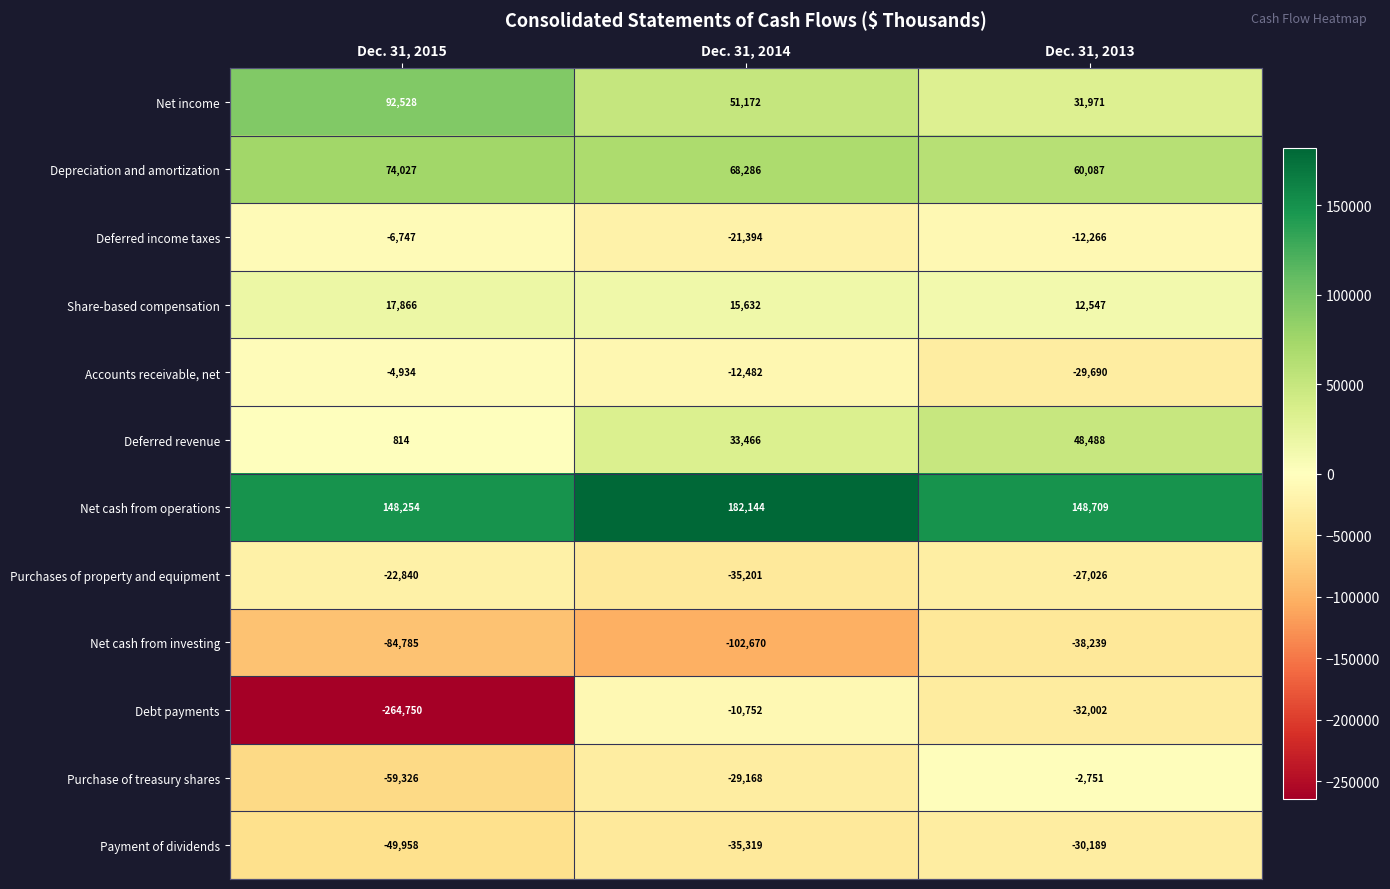

True or false: Share-based compensation has a value of 15632 at Dec. 31, 2014.

True